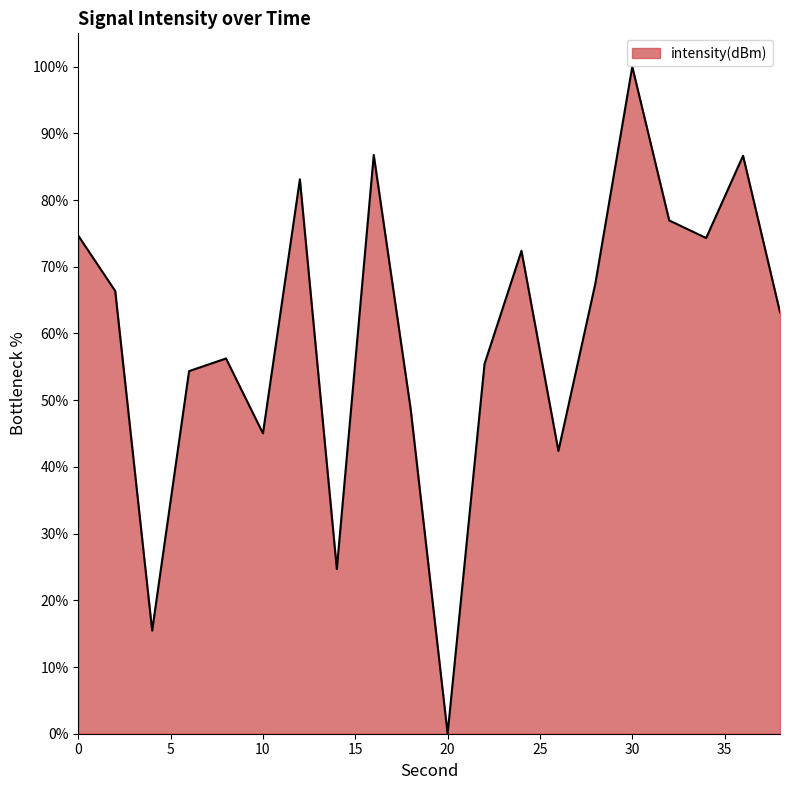

What is the greatest value displayed?

100.0